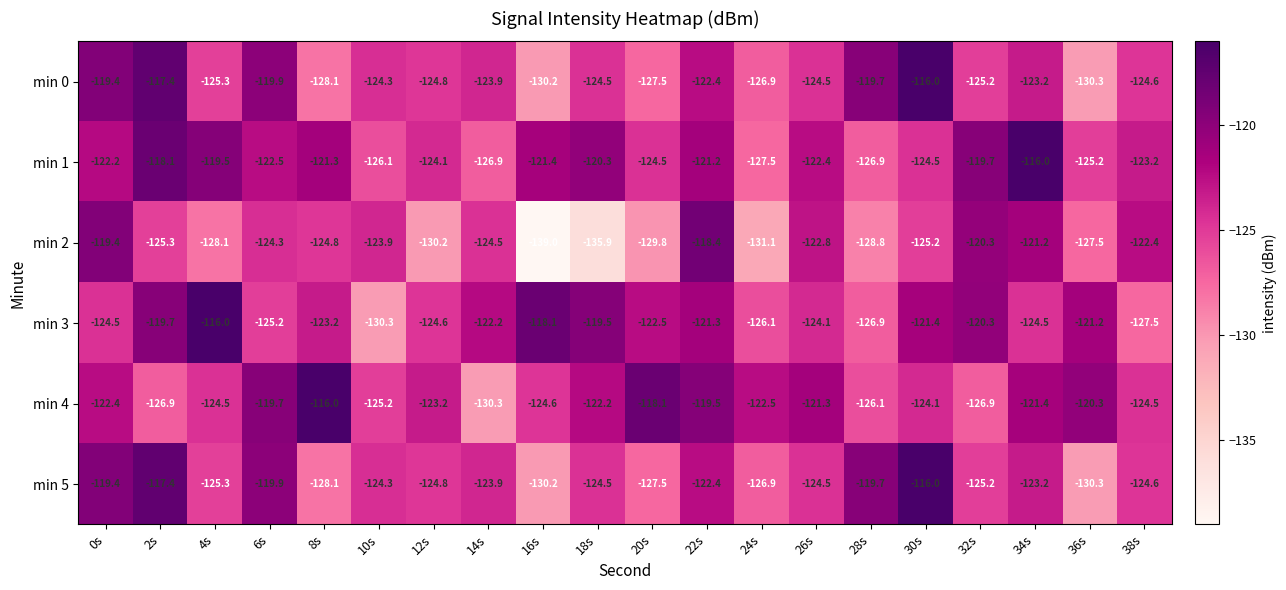

Is the value of min 4 at 22s greater than the value of min 3 at 10s?

Yes